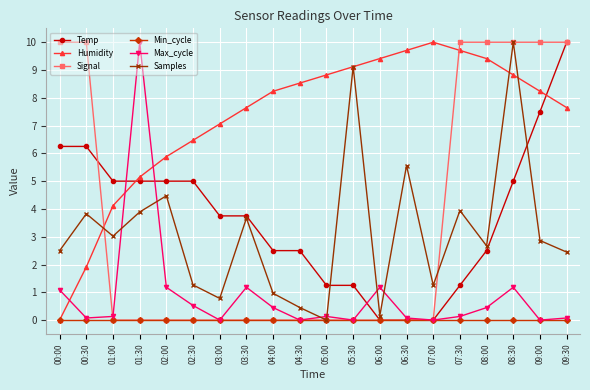

Where is the first local maximum for Samples?

00:30